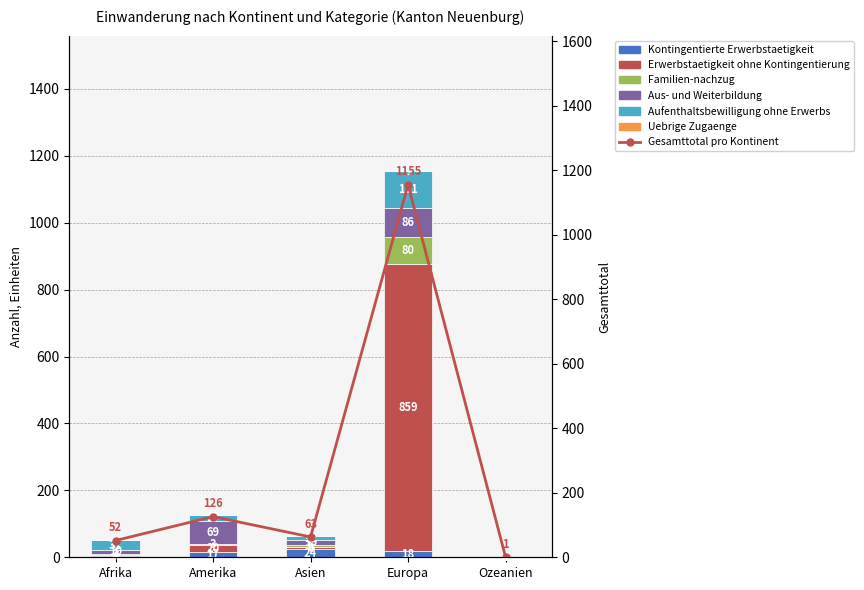

Which category has the lowest value in the Familien-nachzug series?

Ozeanien